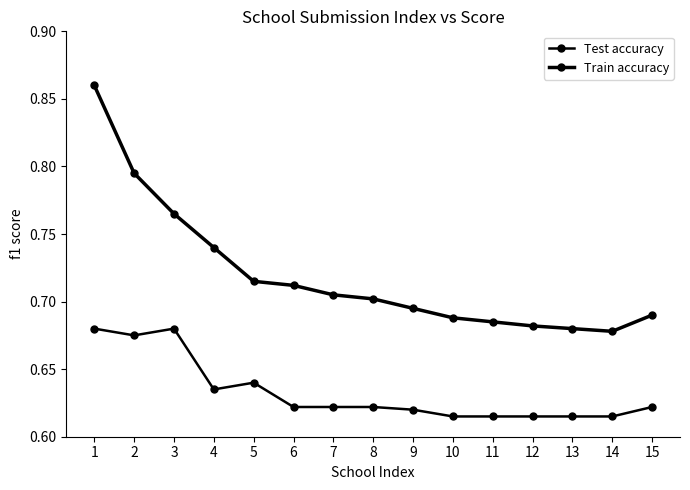

Rank the series at 10 from lowest to highest value.

Test accuracy, Train accuracy